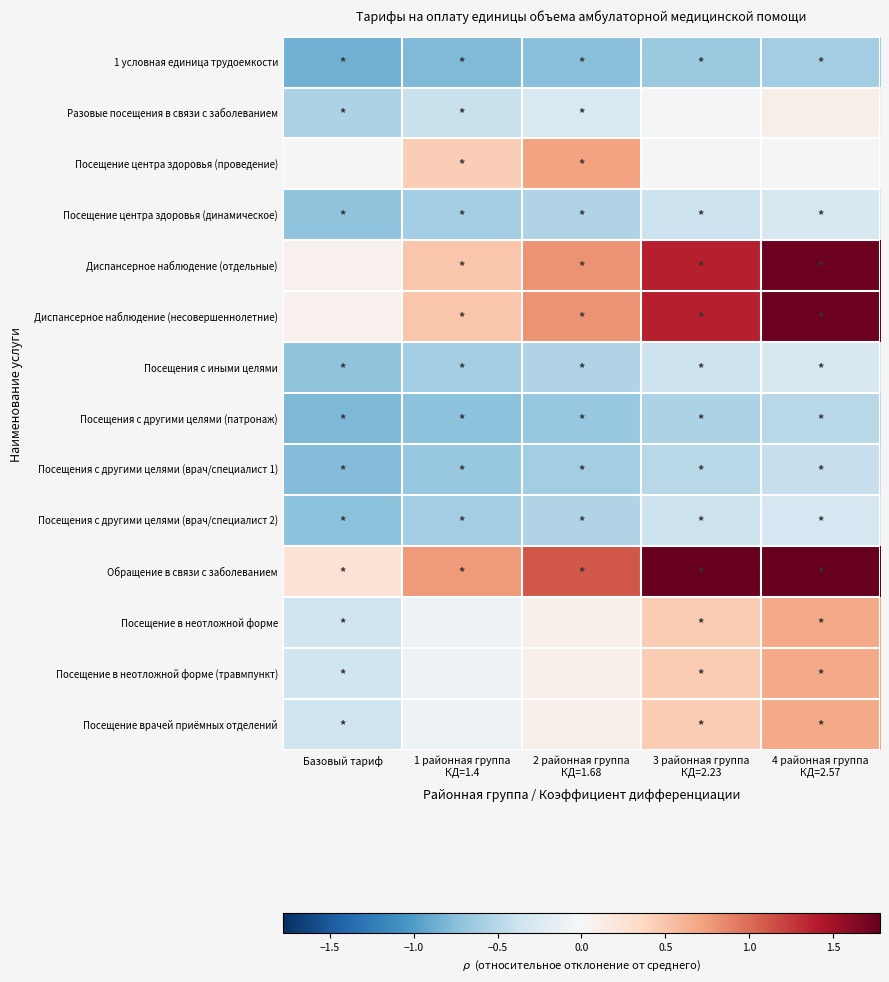

Read the Диспансерное наблюдение (несовершеннолетние) value at 4 районная группа КД=2.57.

1.8